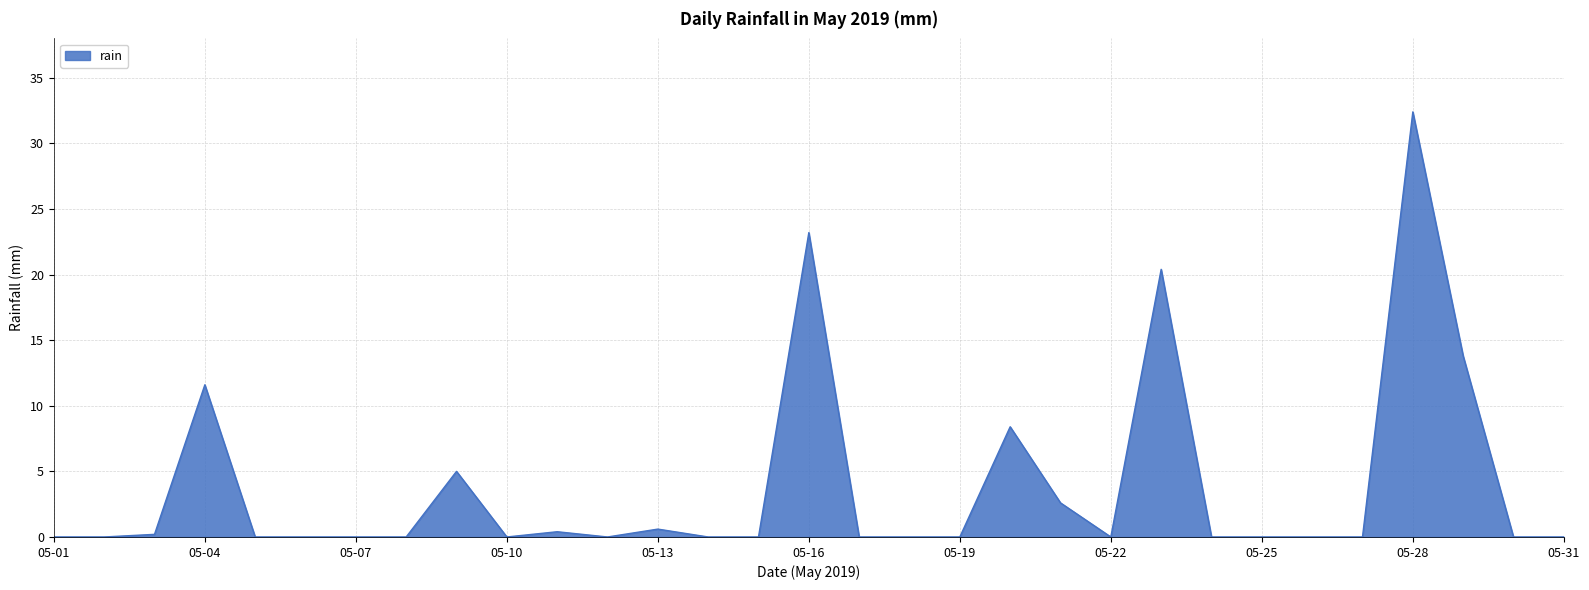

What is the difference between the maximum and minimum values?

32.4